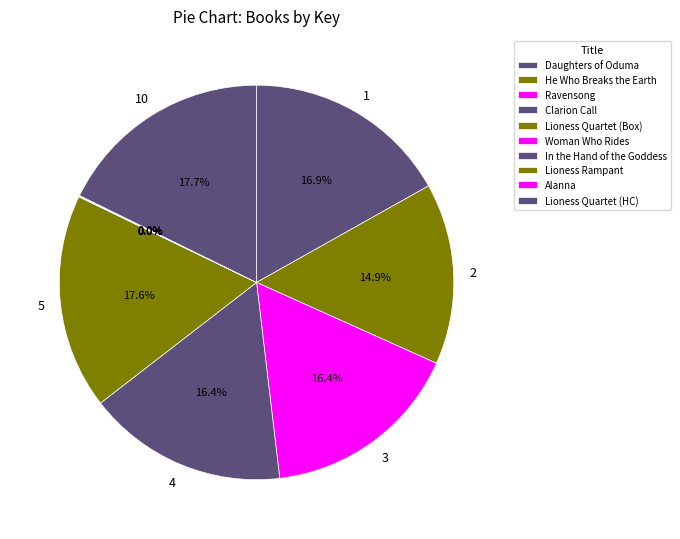

Count the number of slices in the pie.

10